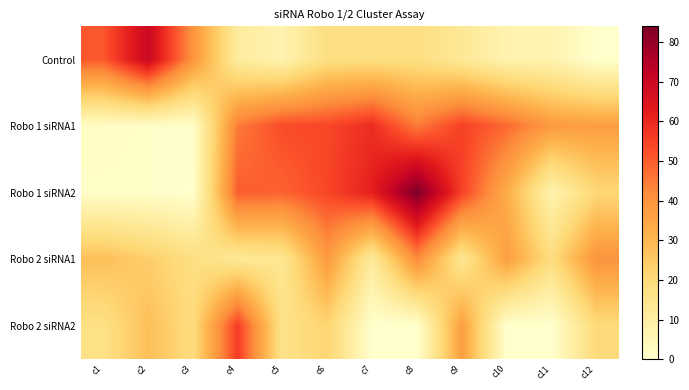

Reading right to left, list all the values displayed in this chart.

Control: c12=0	c11=7	c10=7	c9=13	c8=18	c7=18	c6=18	c5=7	c4=11	c3=40	c2=70	c1=51
Robo 1 siRNA1: c12=37	c11=38	c10=48	c9=55	c8=45	c7=59	c6=54	c5=53	c4=45	c3=1	c2=1	c1=2
Robo 1 siRNA2: c12=21	c11=7	c10=33	c9=55	c8=84	c7=62	c6=54	c5=49	c4=50	c3=0	c2=1	c1=1
Robo 2 siRNA1: c12=40	c11=19	c10=37	c9=14	c8=42	c7=12	c6=38	c5=14	c4=13	c3=18	c2=24	c1=28
Robo 2 siRNA2: c12=20	c11=0	c10=0	c9=37	c8=0	c7=0	c6=22	c5=16	c4=56	c3=19	c2=28	c1=17